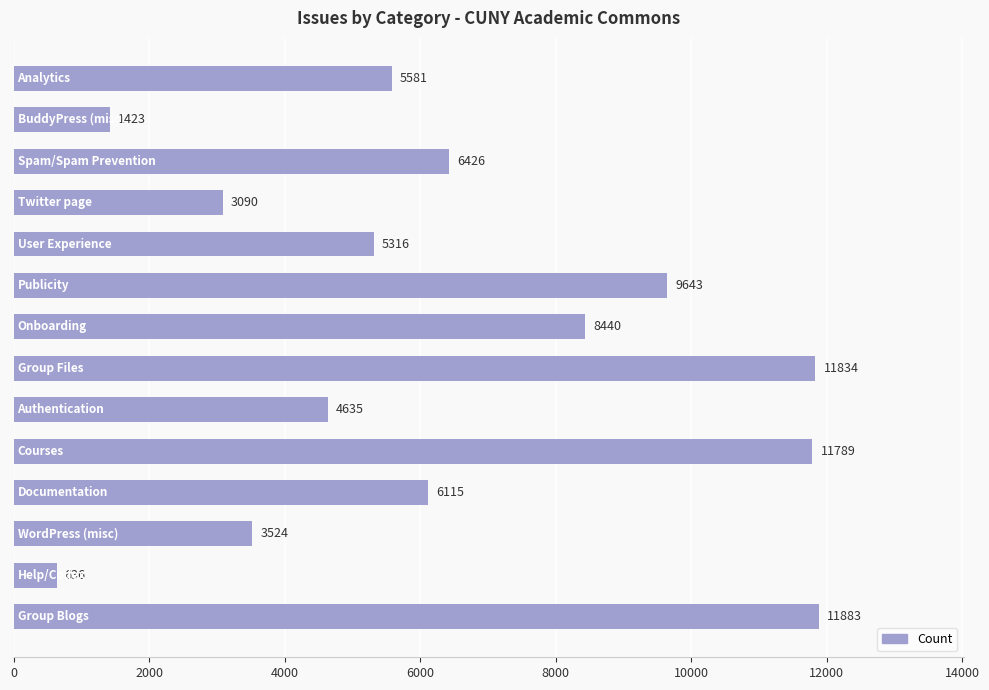

What is the value of the 1st bar from the top?

5581